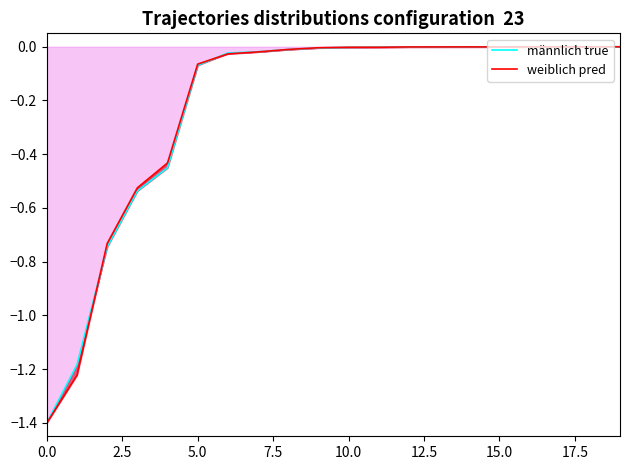

At 15, list the series in order from largest to smallest.

männlich true, weiblich pred